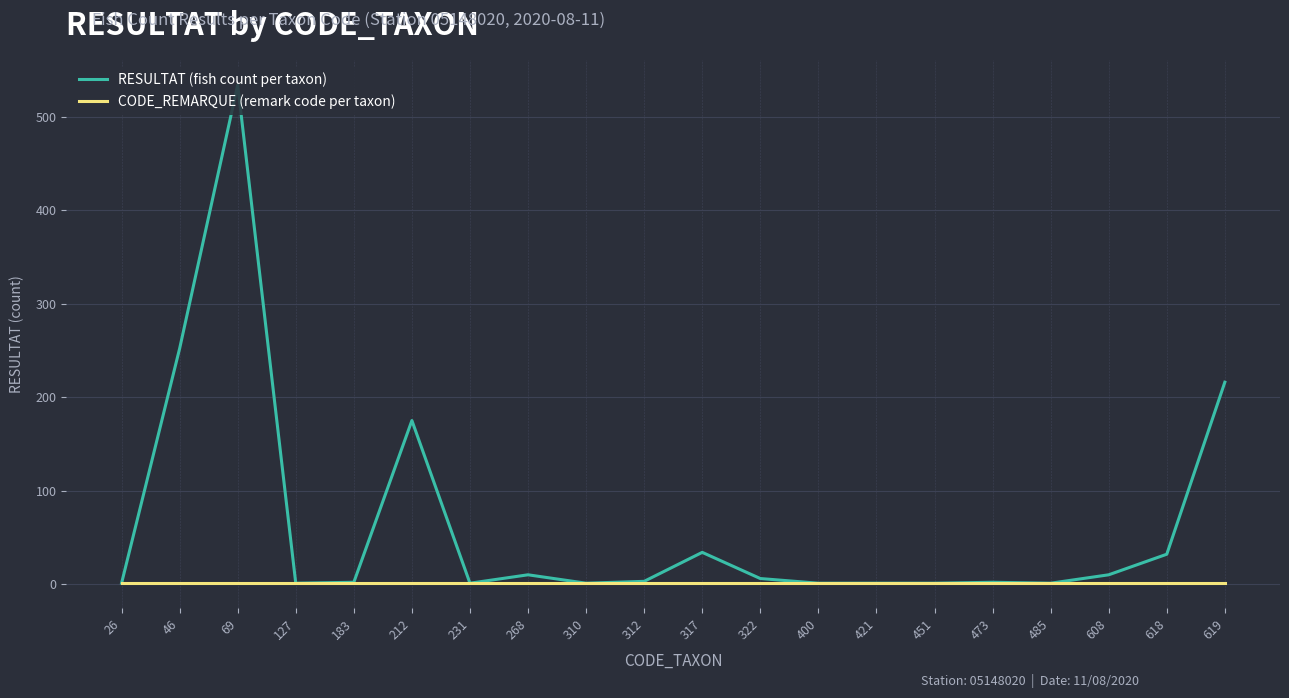

Rank the series by their average value, from highest to lowest.

RESULTAT (fish count per taxon), CODE_REMARQUE (remark code per taxon)